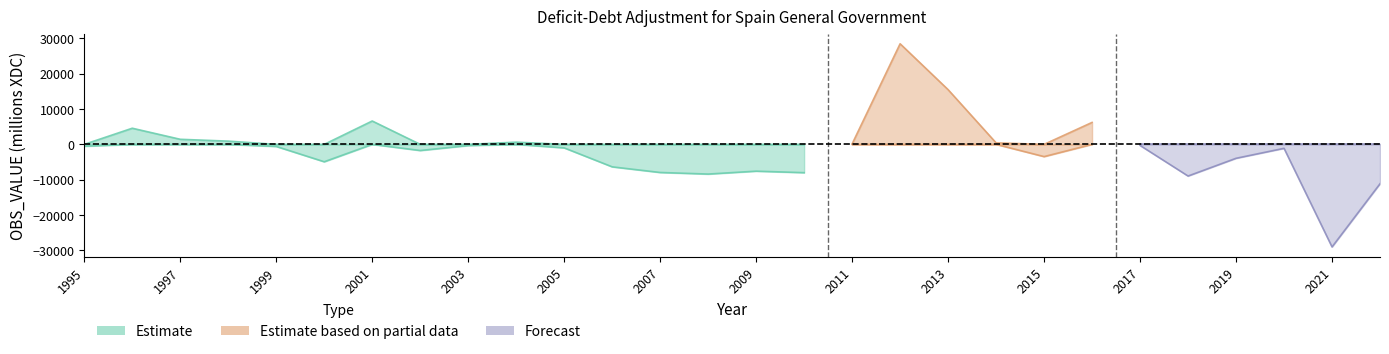

Rank the categories by value from highest to lowest.

2012, 2013, 2001, 2016, 1996, 1997, 1998, 2004, 2014, 2011, 2017, 2003, 1995, 1999, 2005, 2020, 2002, 2015, 2019, 2000, 2006, 2009, 2007, 2010, 2008, 2018, 2022, 2021